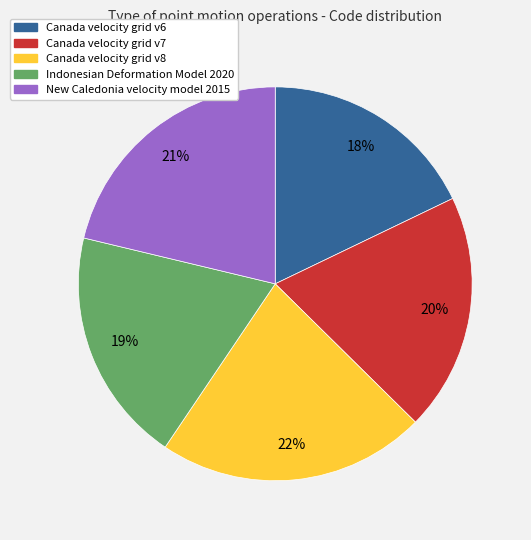

What is the smallest slice in the pie chart?

Canada velocity grid v6